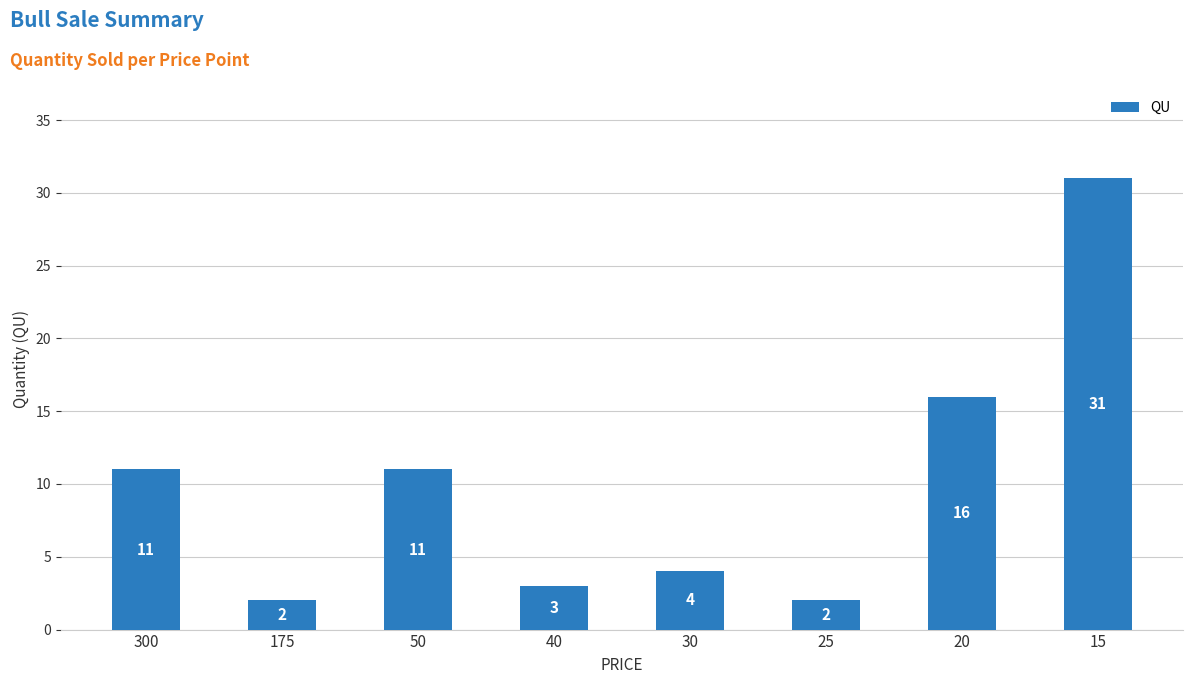

How many bars are there in total?

8